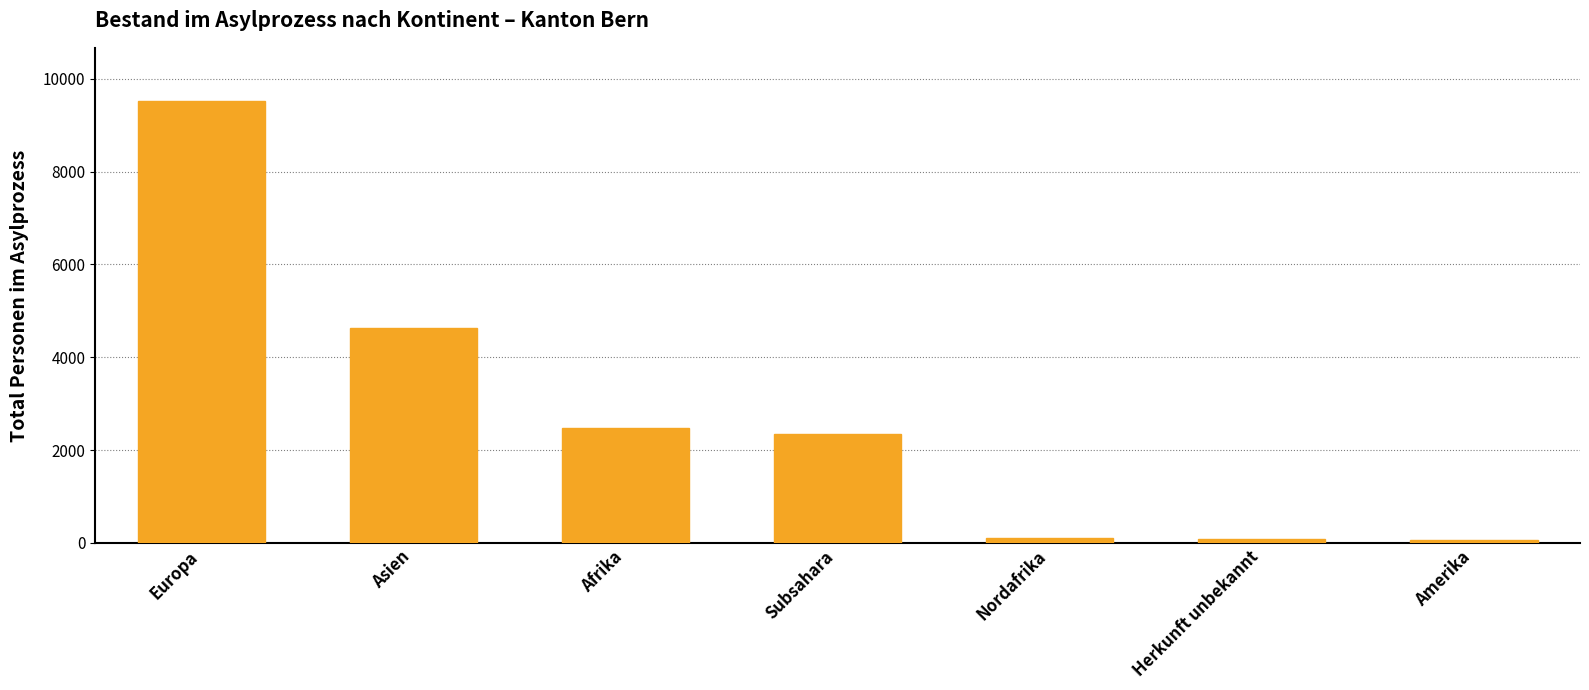

What is the maximum value shown in the chart?

9524